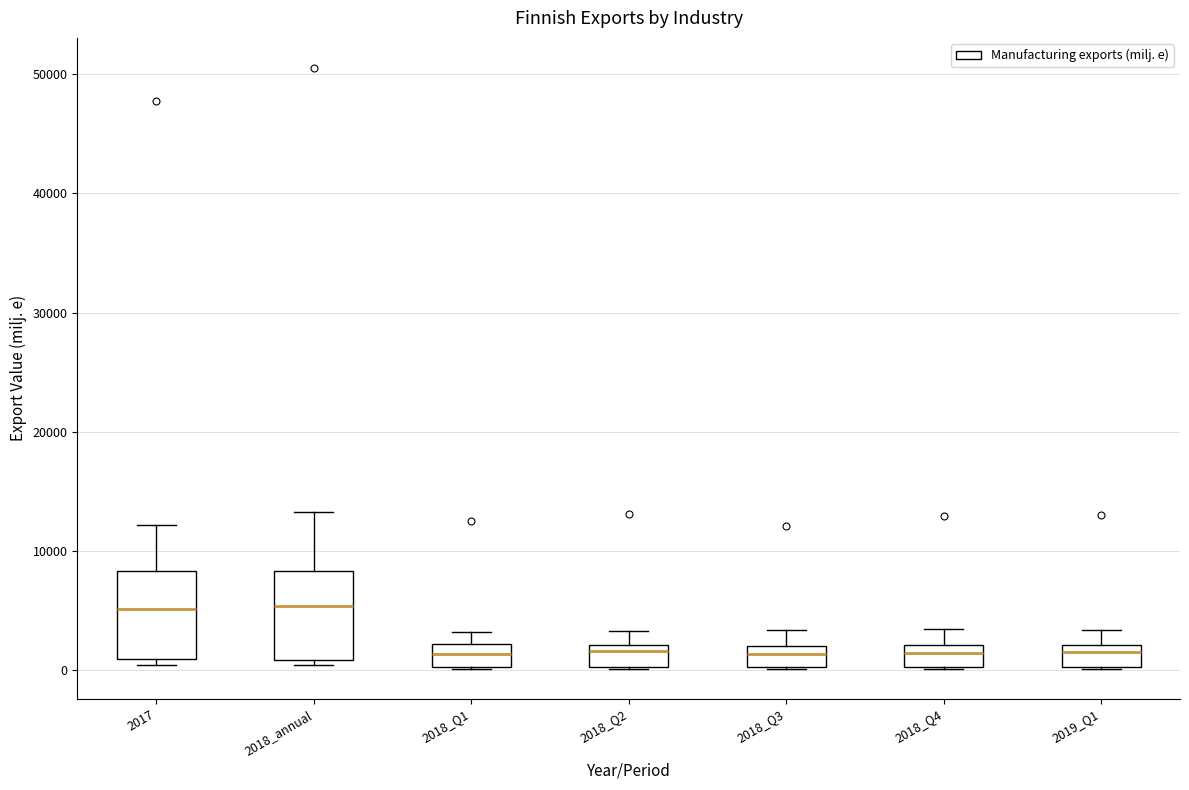

Reading left to right, transcribe this box plot: for each box, give where its median line is, the range the box spans, and where its two whiskers end, as read against the y-axis. The values are not printed on the chart, so give them approximately, as read against the axis.

2017: median 5000, box 1000 to 8000, whiskers 0 to 12000
2018_annual: median 5000, box 1000 to 8000, whiskers 0 to 13000
2018_Q1: median 1000, box 0 to 2000, whiskers 0 to 3000
2018_Q2: median 2000 (just below the box's upper edge), box 0 to 2000, whiskers 0 to 3000
2018_Q3: median 1000, box 0 to 2000, whiskers 0 to 3000
2018_Q4: median 1000, box 0 to 2000, whiskers 0 to 3000
2019_Q1: median 2000 (just below the box's upper edge), box 0 to 2000, whiskers 0 to 3000